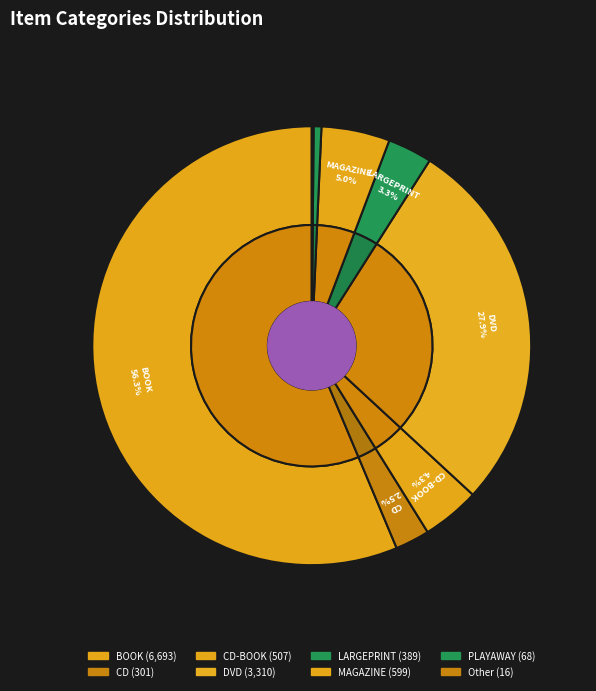

To the nearest percent, what percentage of the pie is DVD?

28%